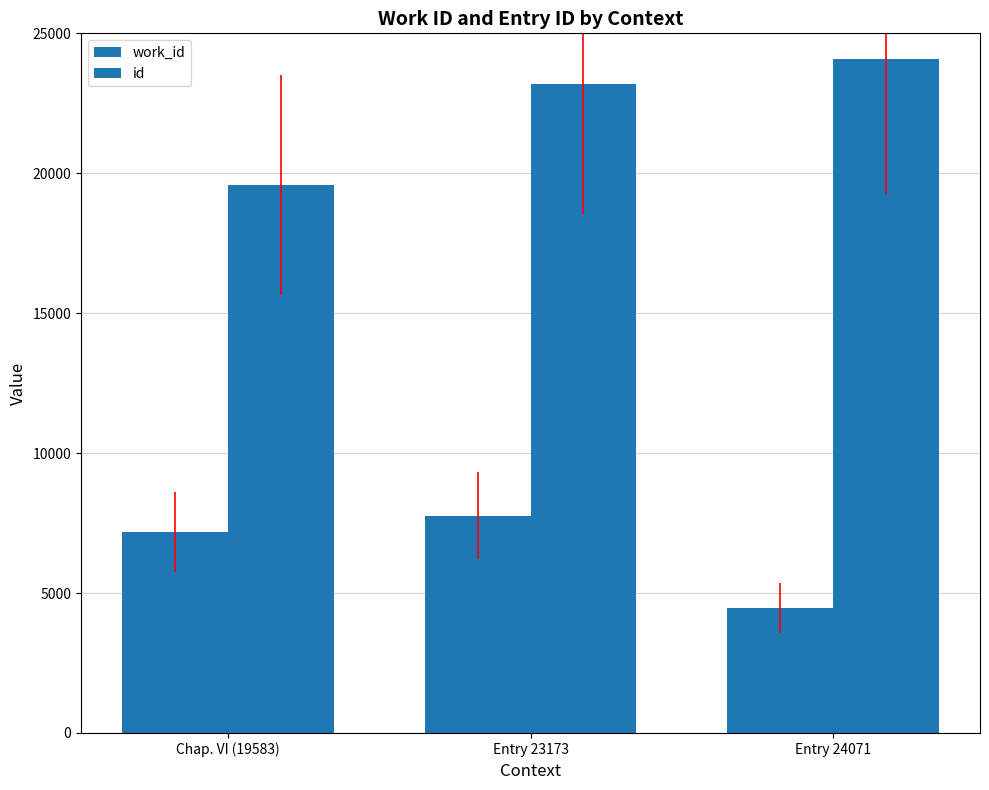

What is the approximate value of work_id at Entry 24071?

4480